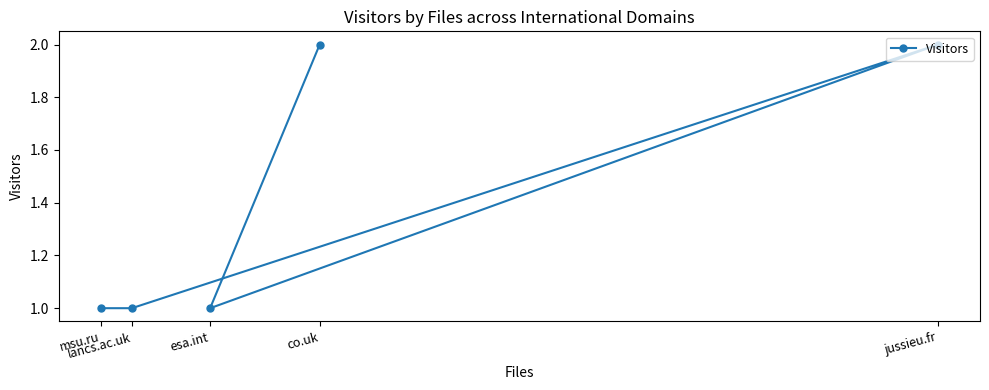

How many distinct data groups are displayed?

1